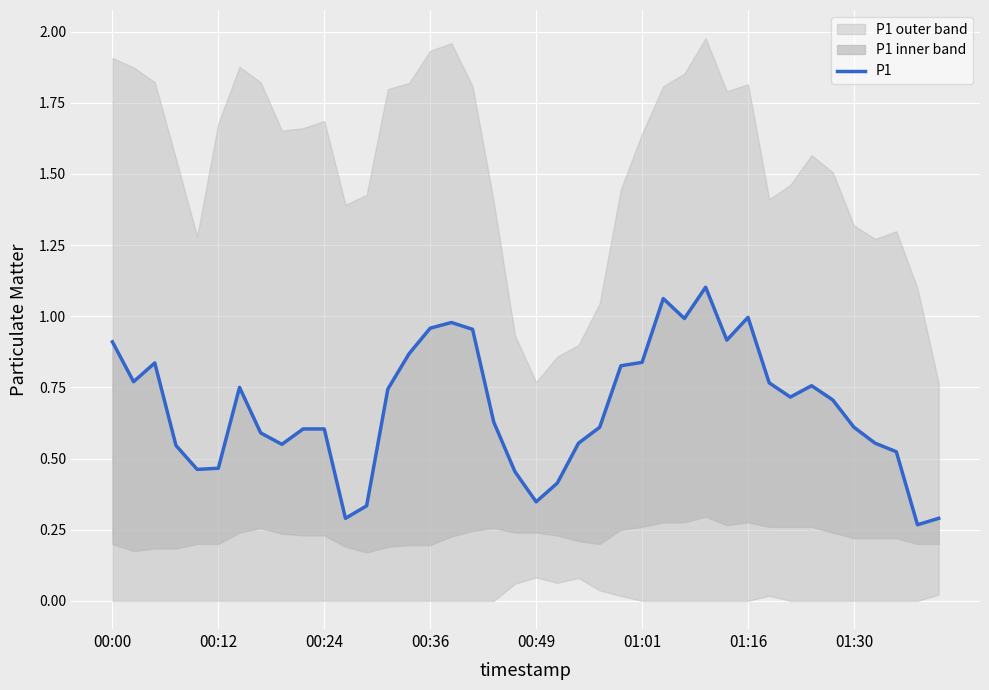

What is the label of the 18th point from the right?

22